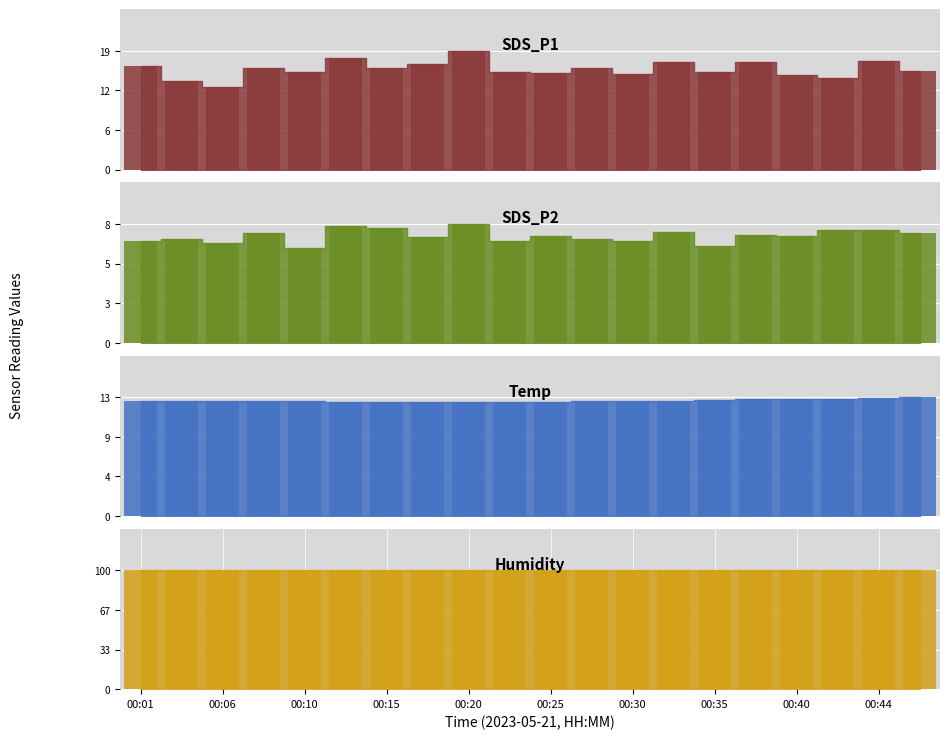

At which label is SDS_P2 closest to 7?

00:25